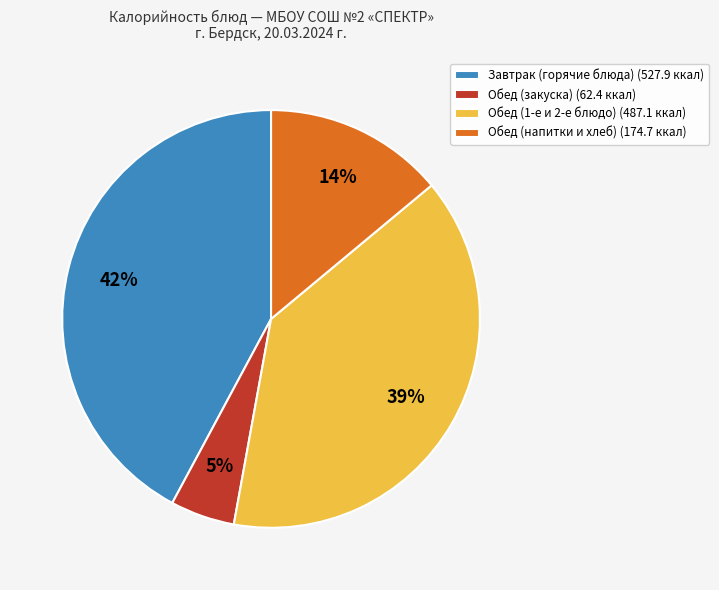

What is the smallest slice in the pie chart?

Обед (закуска) (62.4 ккал)